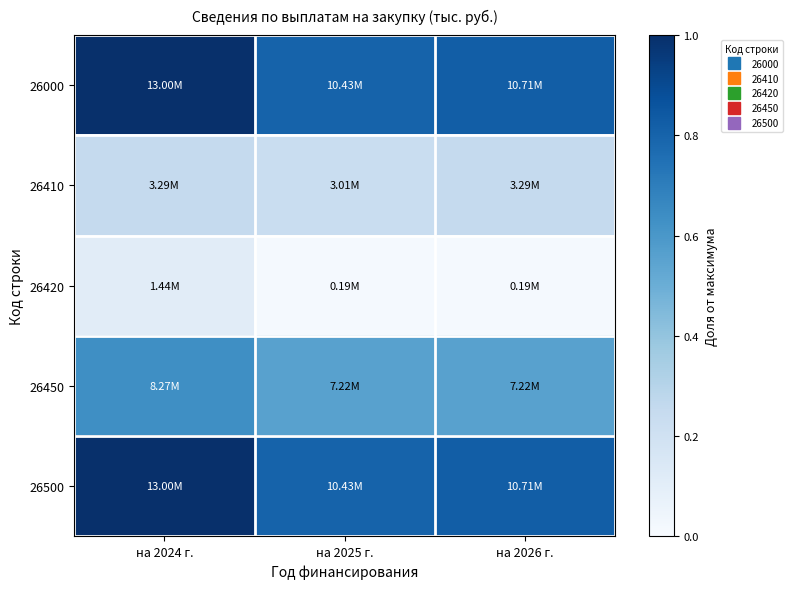

At на 2026 г., list the series in order from largest to smallest.

26000, 26500, 26450, 26410, 26420